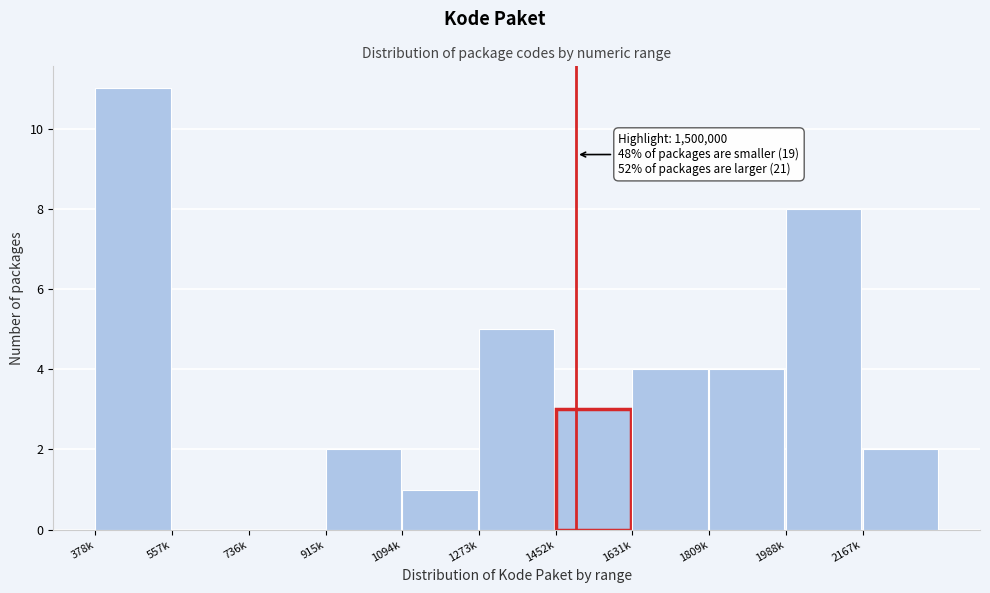

Reading right to left, what are all the values shown in this chart?

2167k=2	1988k=8	1809k=4	1631k=4	1452k=3	1273k=5	1094k=1	915k=2	736k=0	557k=0	378k=11